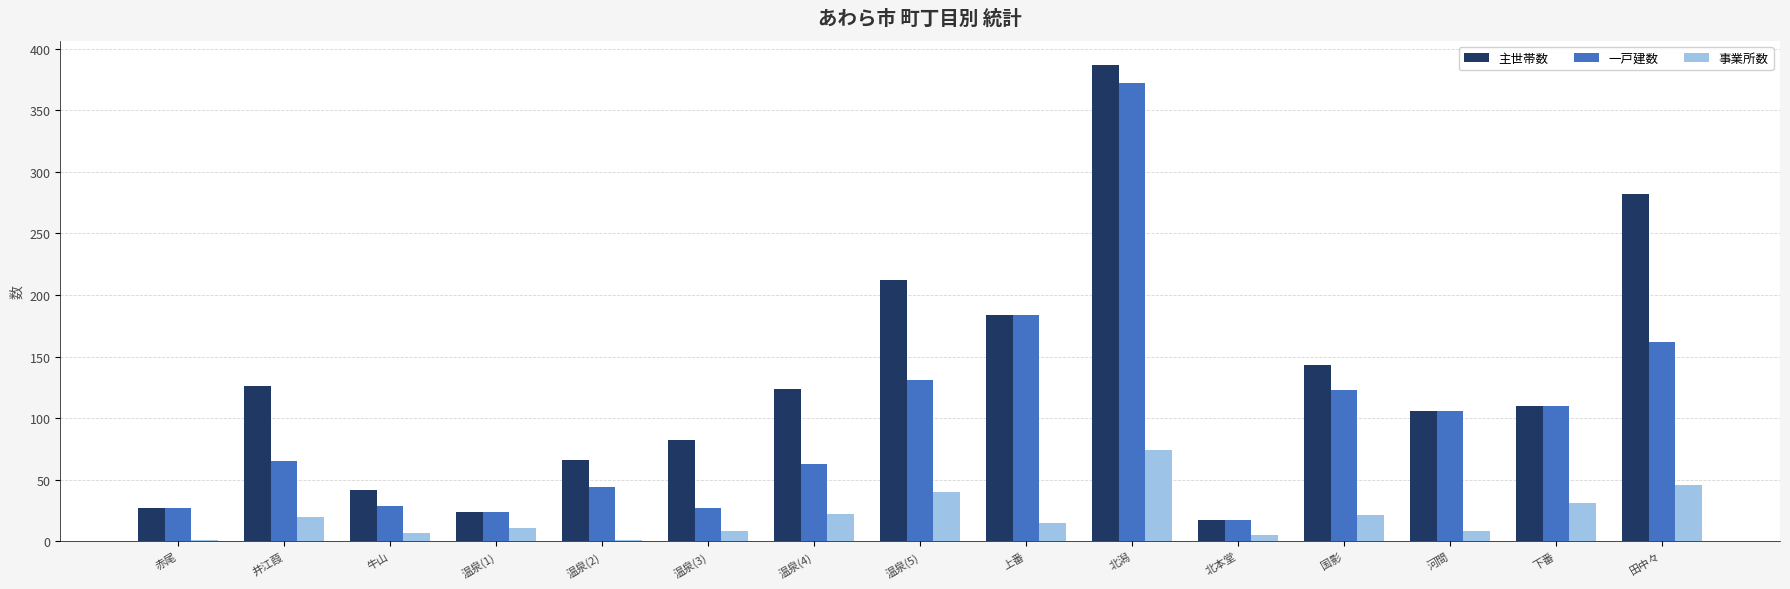

What is the sum of the 一戸建数 values at 河間 and 井江葭?

171